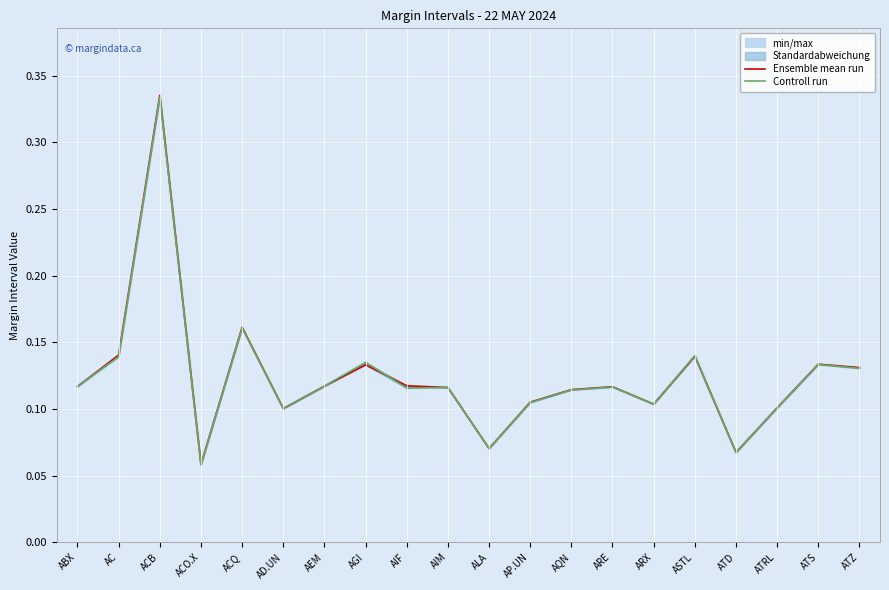

What is the label of the 9th point from the left?

AIF